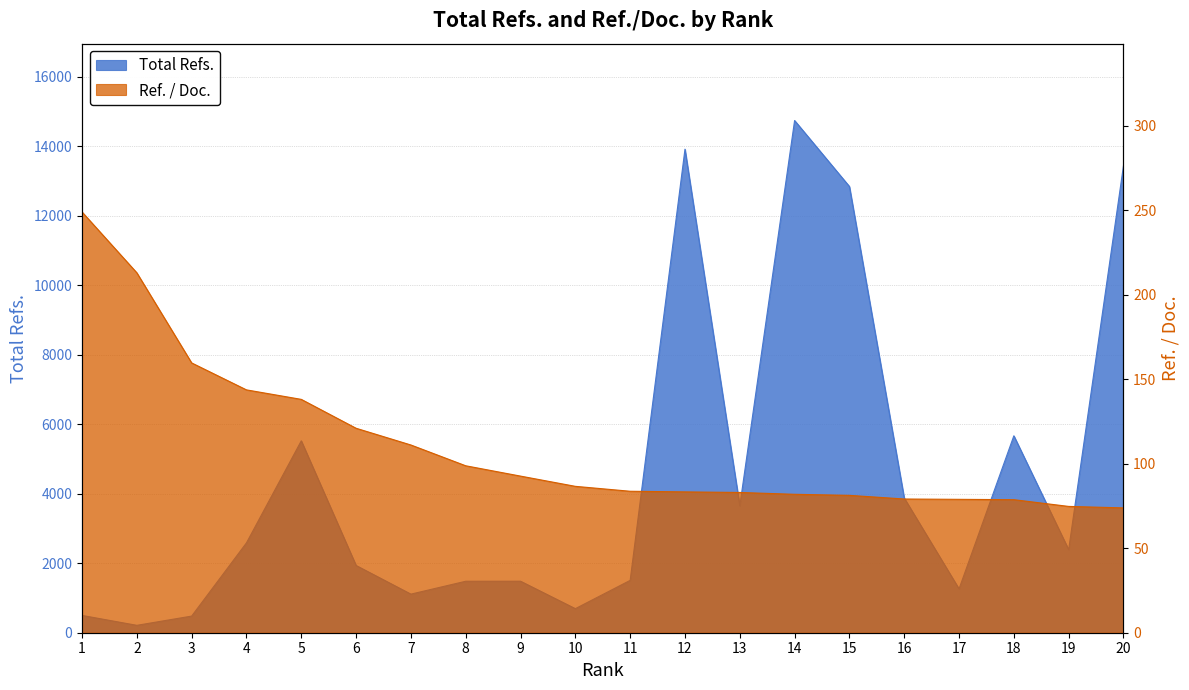

True or false: Total Refs. has a value of 13919.0 at 12.

True